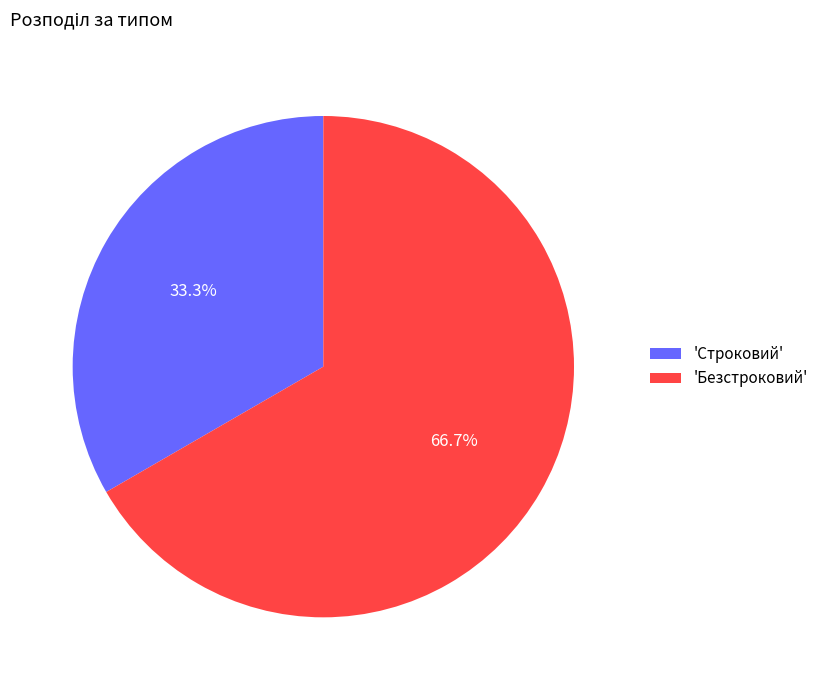

Rank the categories by value from lowest to highest.

'Строковий', 'Безстроковий'